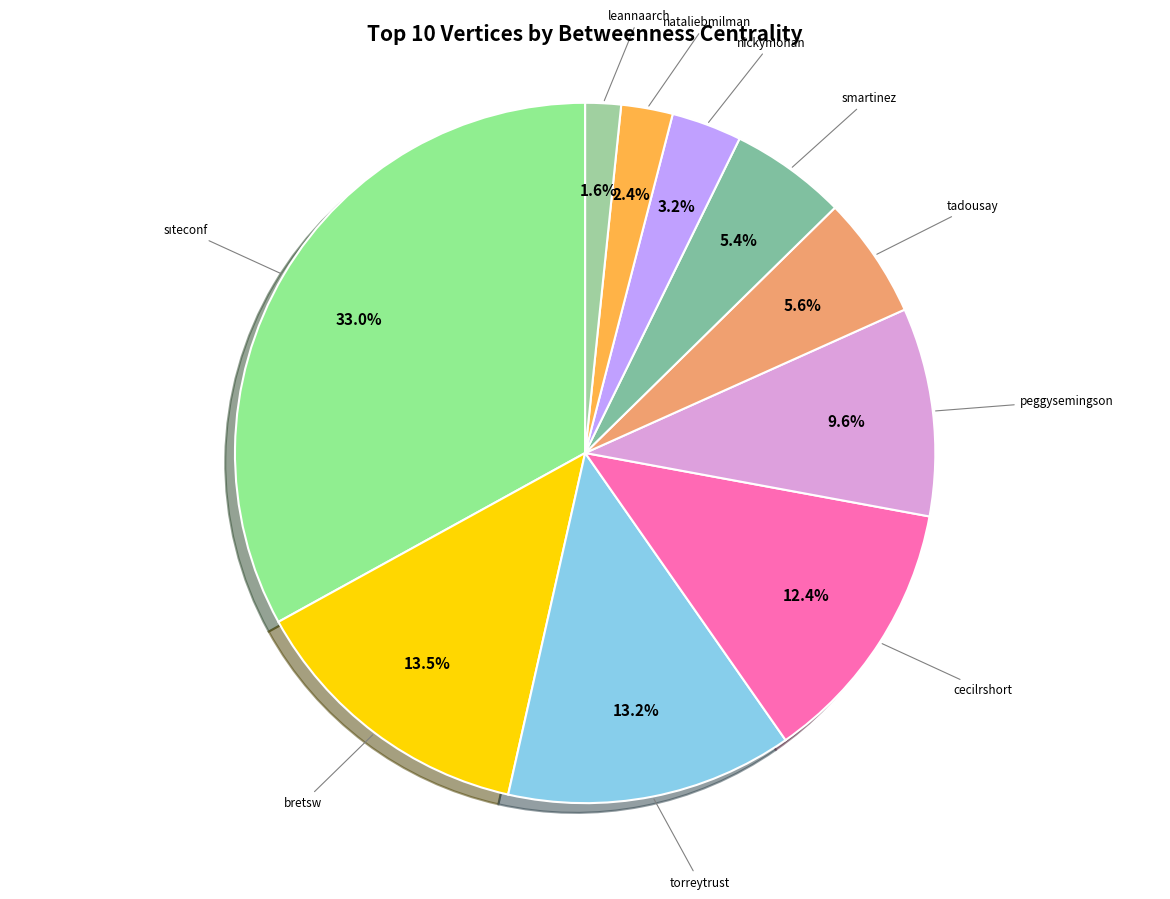

Count the number of slices in the pie.

10